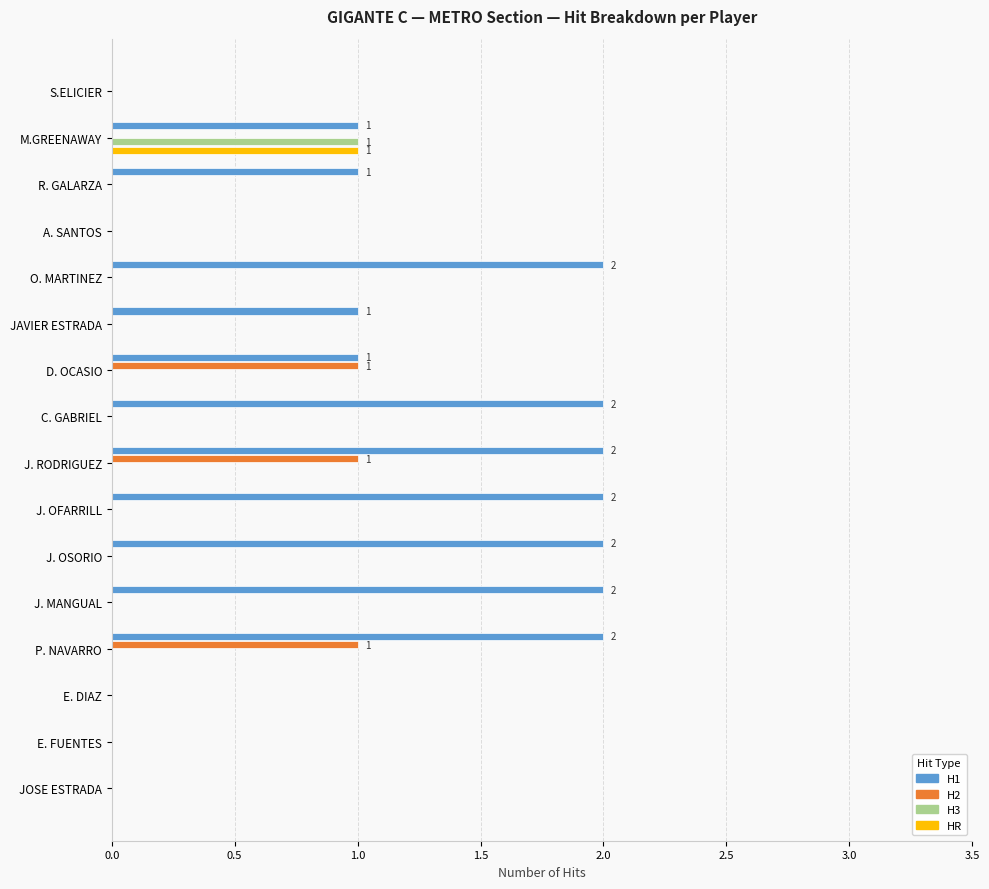

The value of H2 at C. GABRIEL is 0. True or false?

True